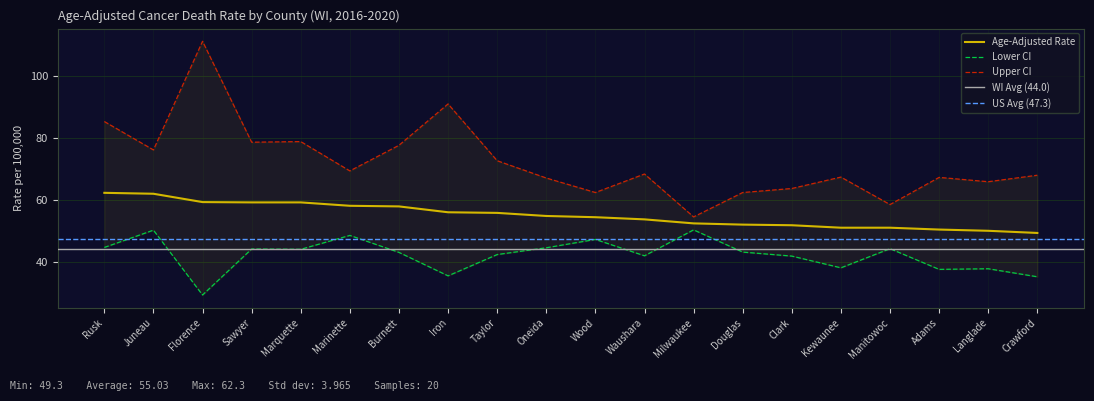

Is it true that Age-Adjusted Rate equals 50.0 at Langlade?

True